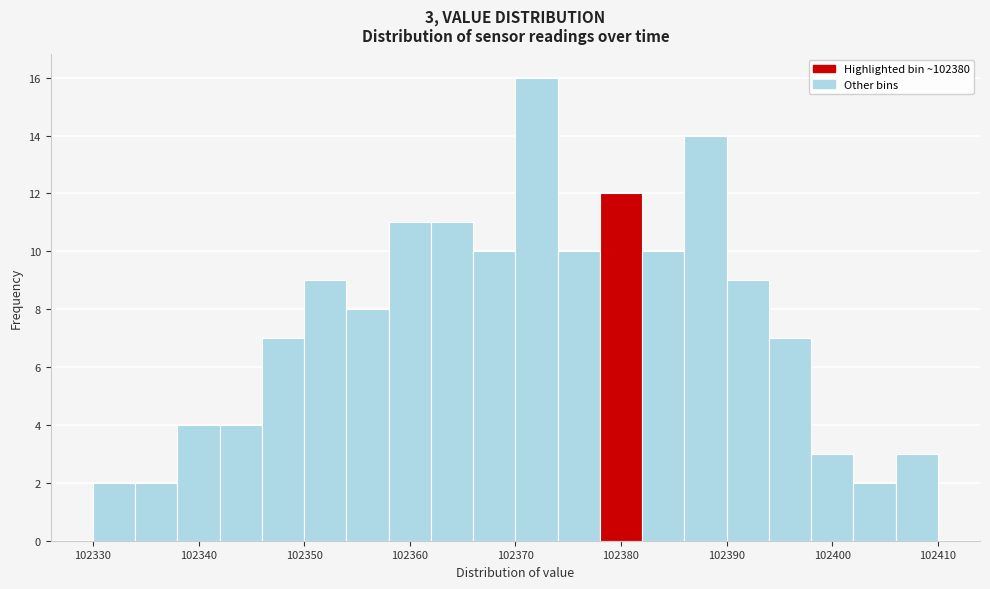

Which range on the x-axis has the tallest bar?

102370 to 102374